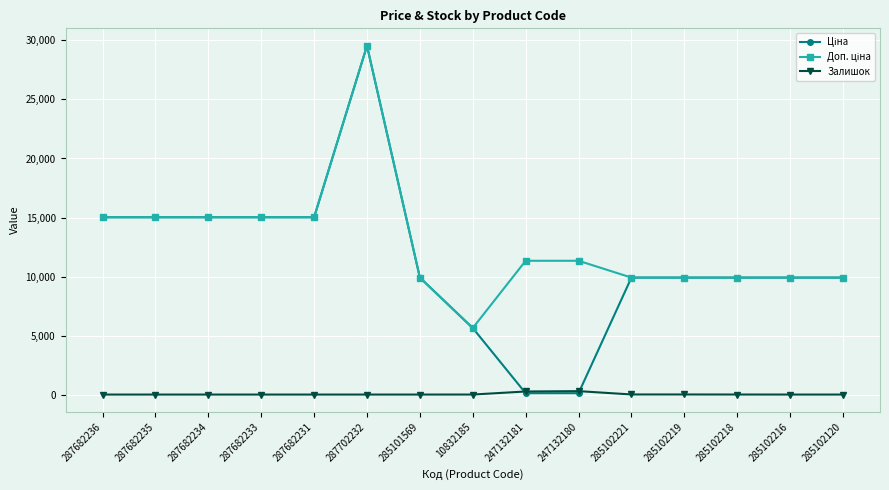

At which category is the sum across all series the highest?

287702232